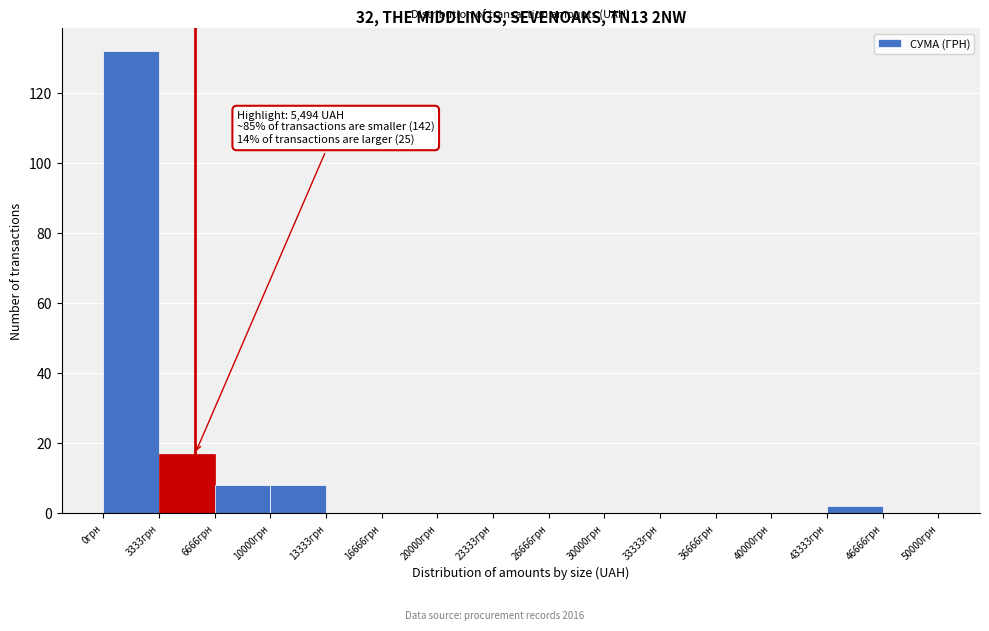

Over which range of the x-axis is the bar tallest?

0 to 3500